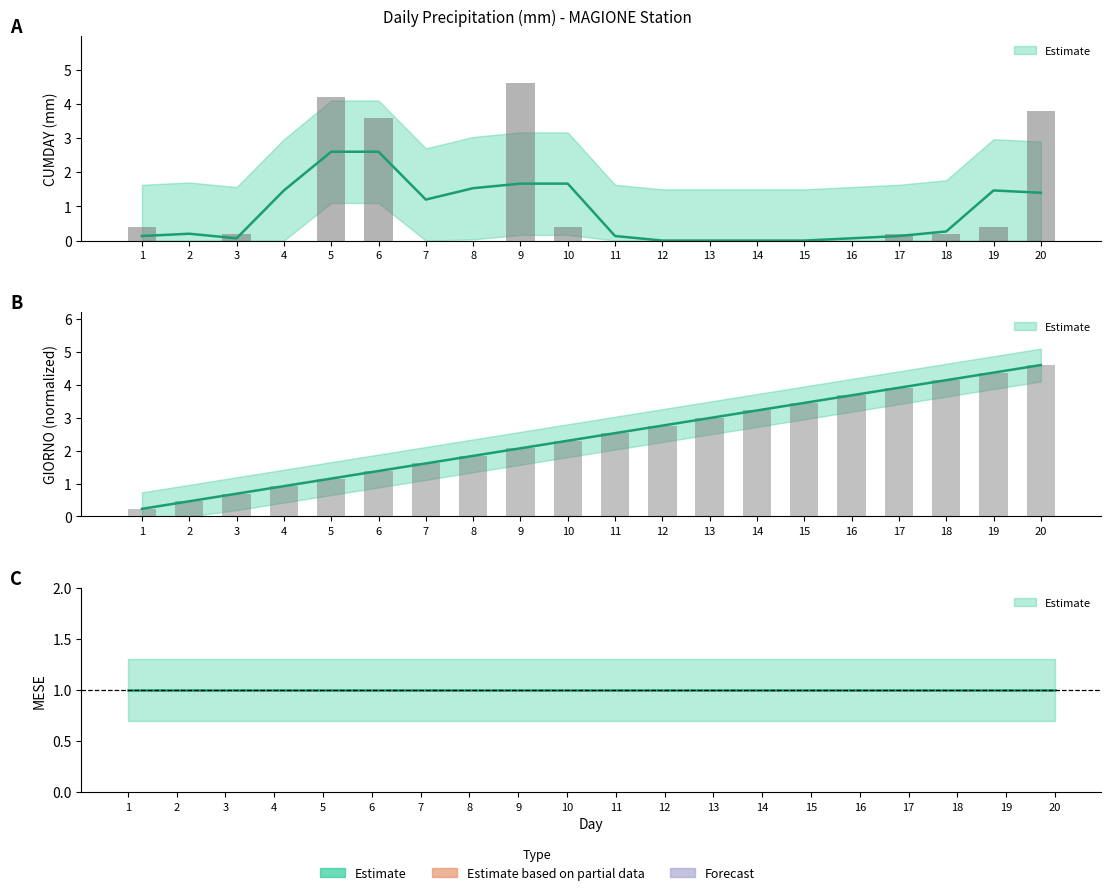

Does the chart contain any negative values?

No